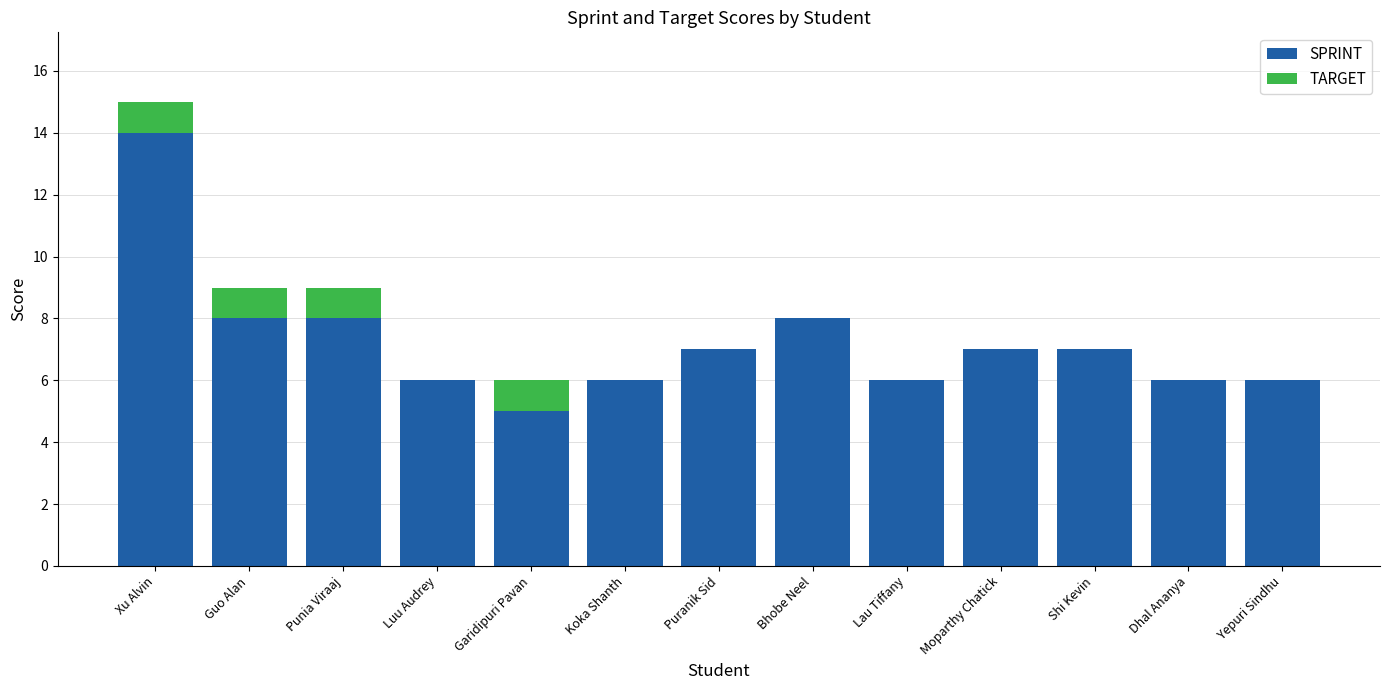

Read the SPRINT value at Bhobe Neel.

8